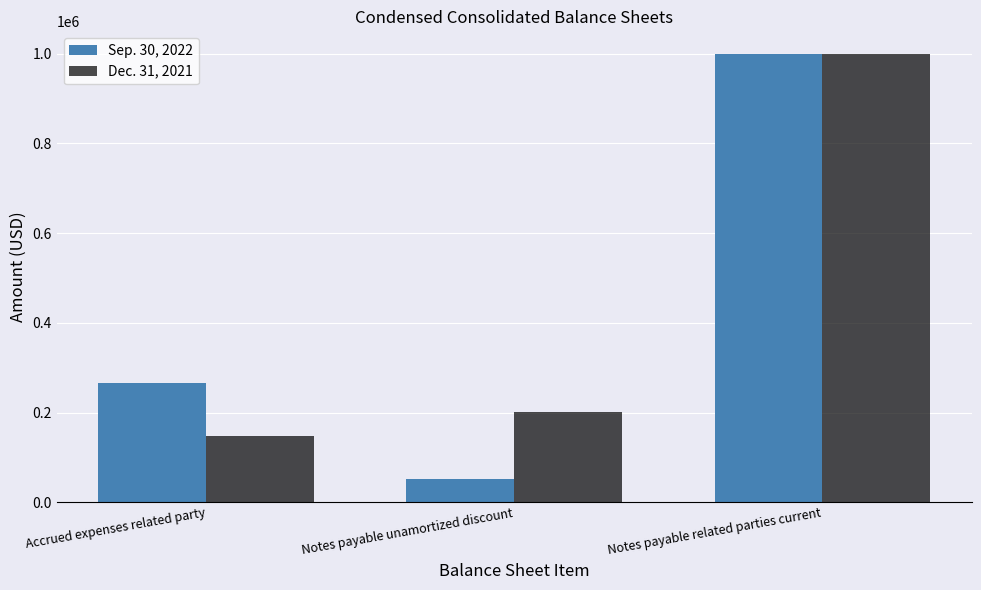

Read the Dec. 31, 2021 value at Notes payable unamortized discount, to the nearest 100.

200500